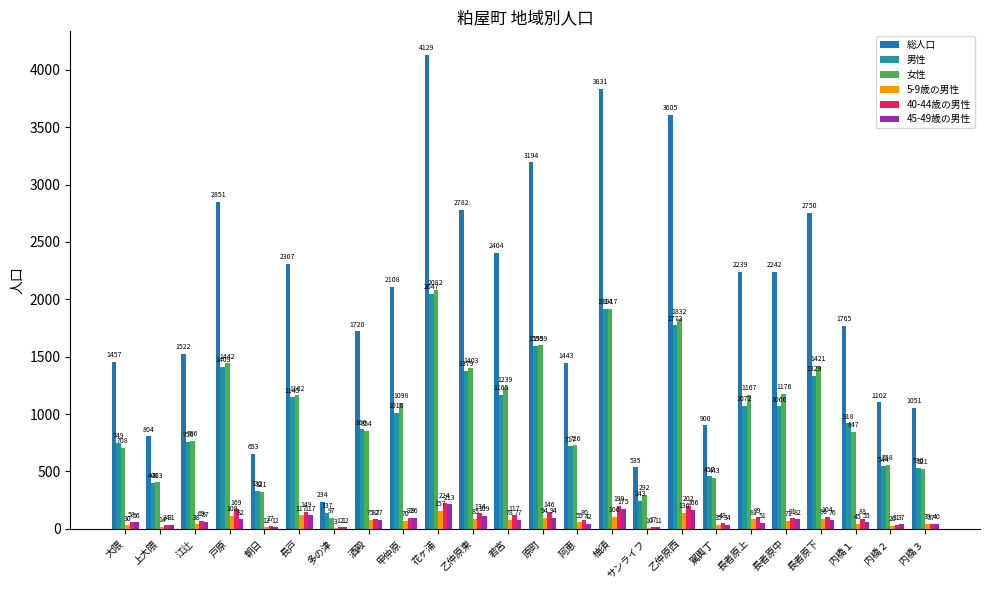

What is the spread (max minus min) of values at サンライフ?

525